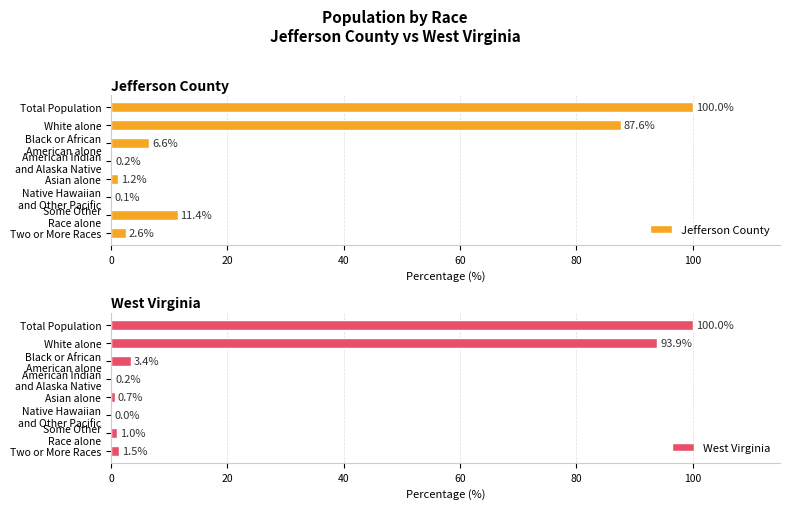

Does the chart contain stacked bars?

No